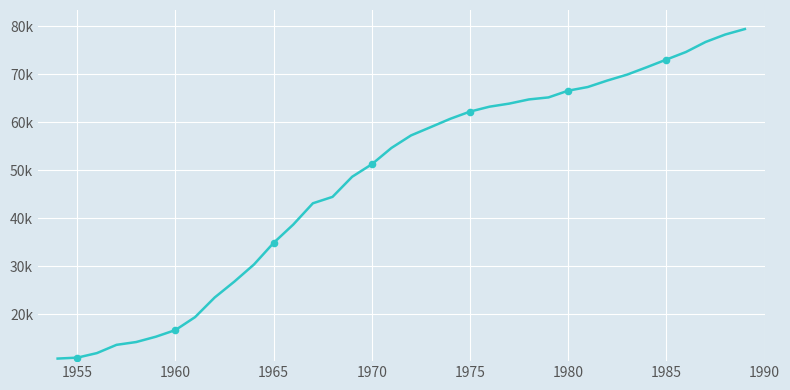

Does the chart have visible grid lines?

Yes